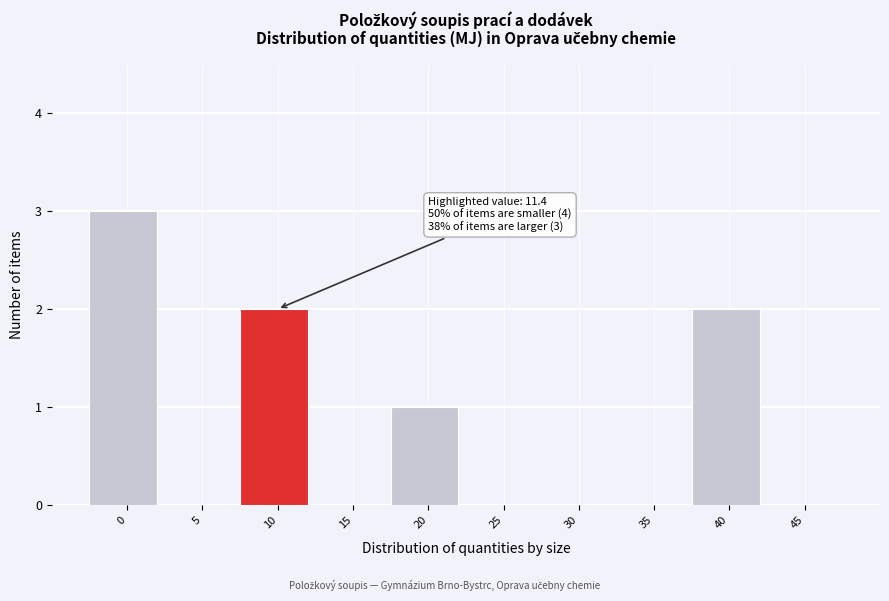

Reading left to right, list all the values displayed in this chart.

0=3	5=0	10=2	15=0	20=1	25=0	30=0	35=0	40=2	45=0